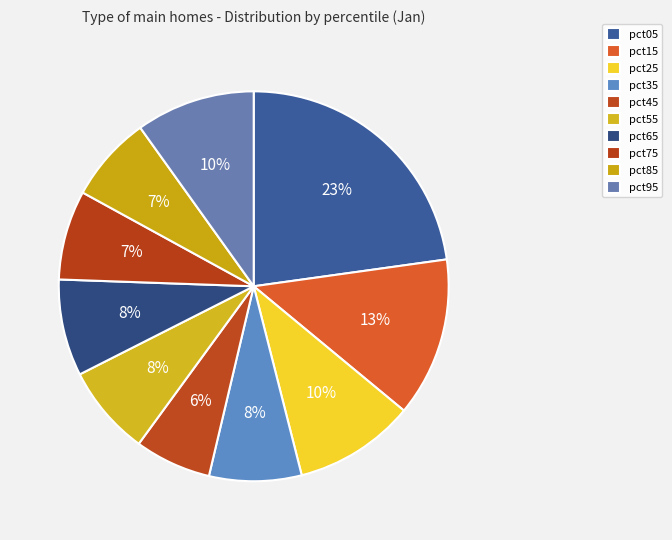

What is the ratio of the value at pct55 to the value at pct05?

0.3